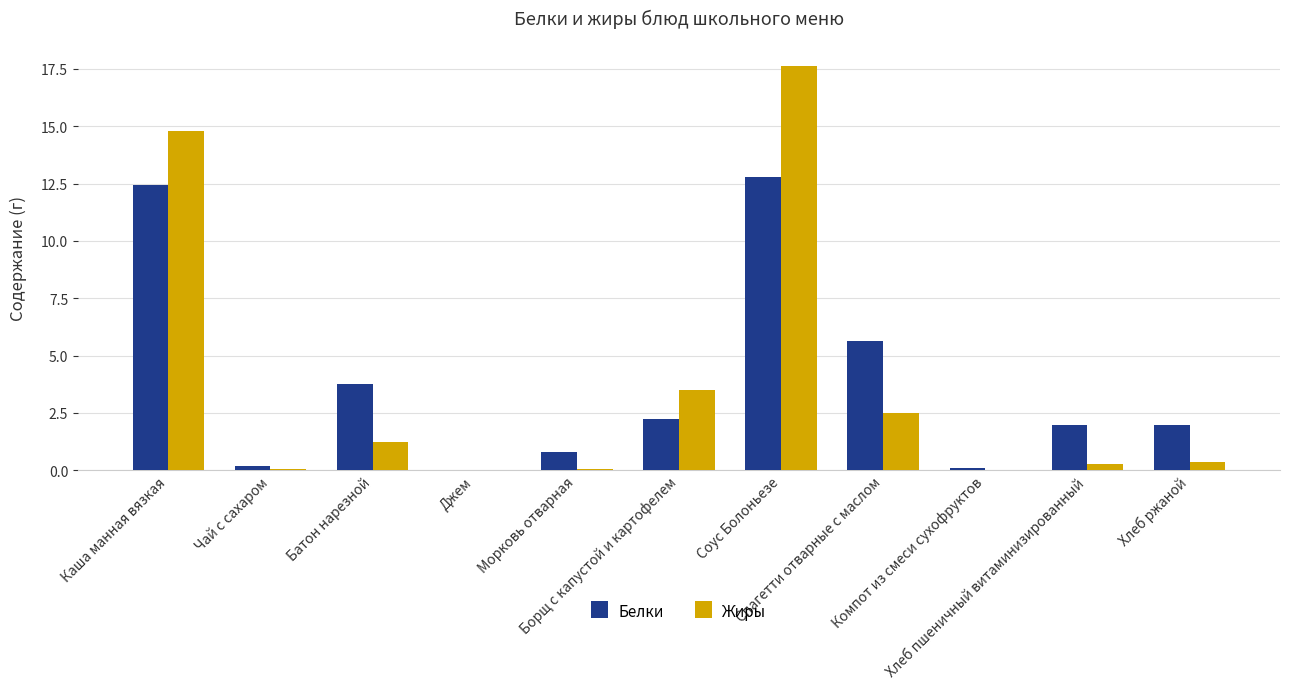

Between Компот из смеси сухофруктов and Каша манная вязкая, which is larger?

Каша манная вязкая